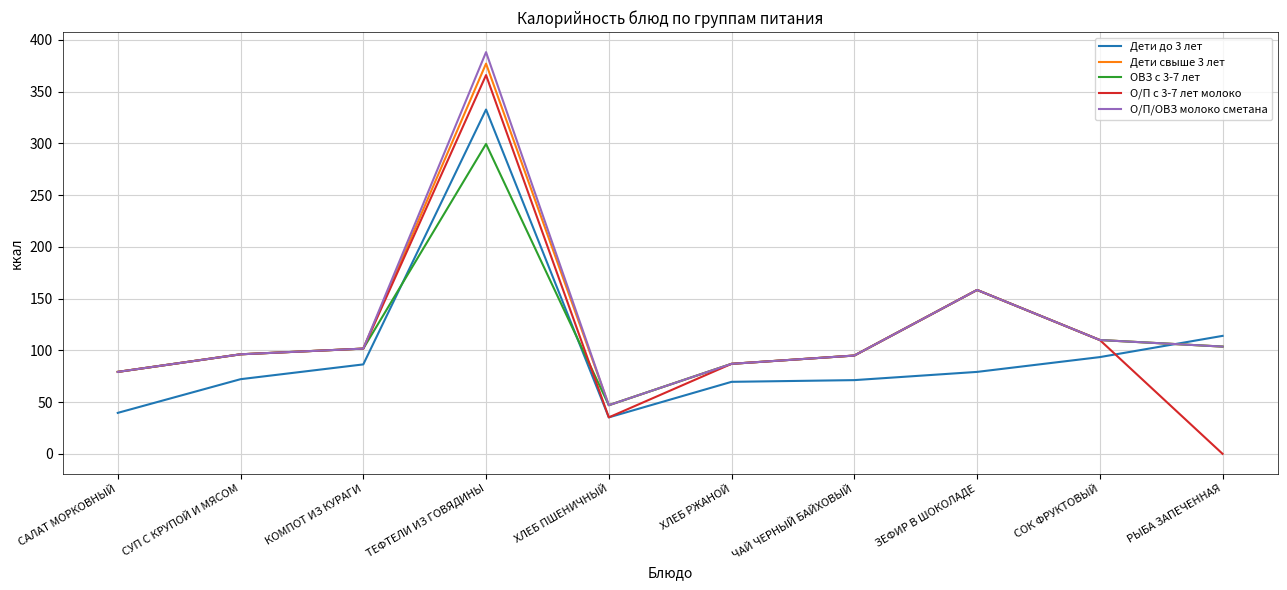

True or false: О/П/ОВЗ молоко сметана and Дети до 3 лет intersect in this chart.

True